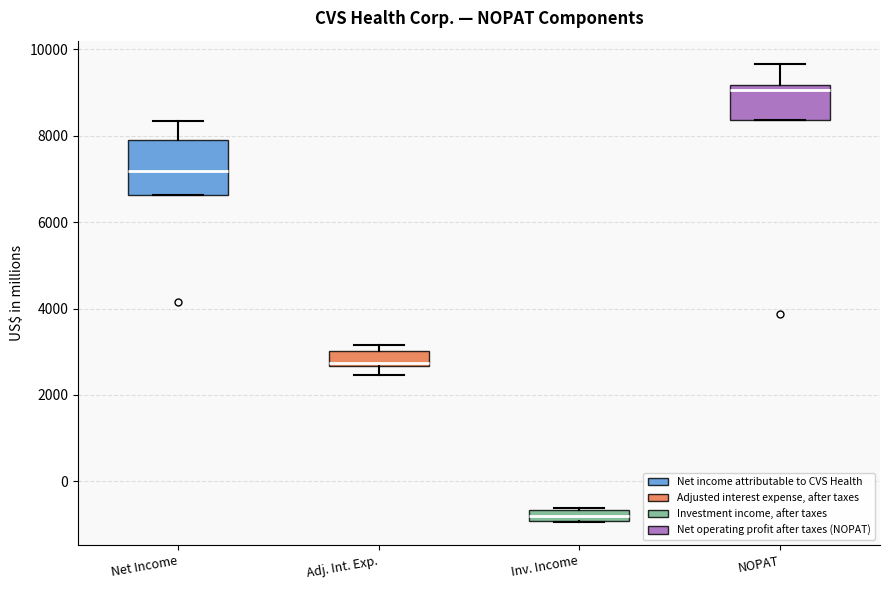

Which box's median line is the lowest?

Inv. Income